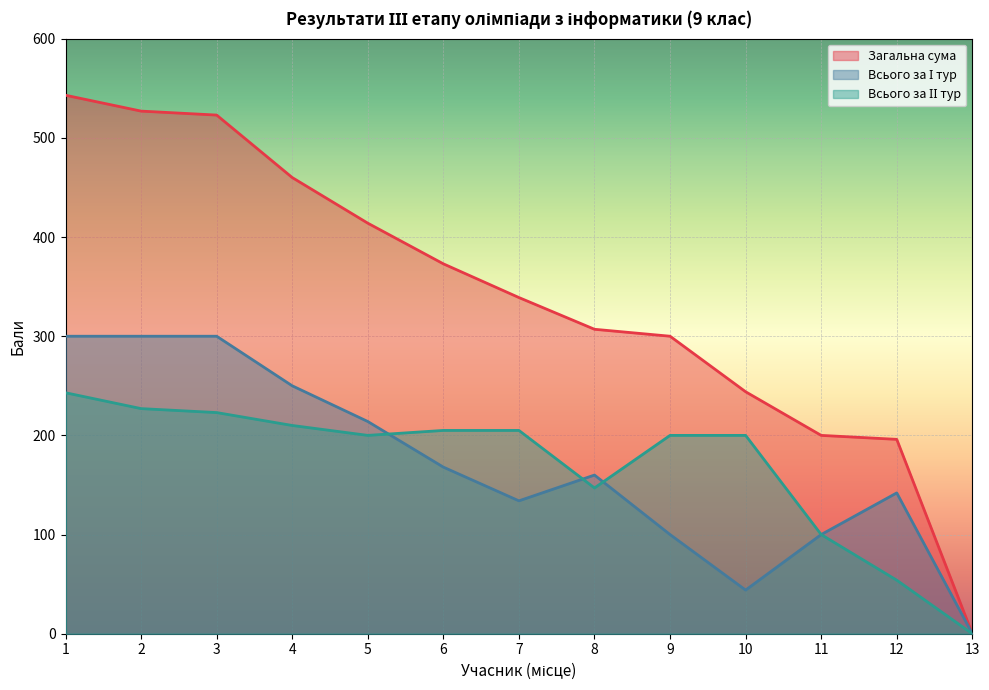

What is the value of the Загальна сума point at the 10th from the left?

244